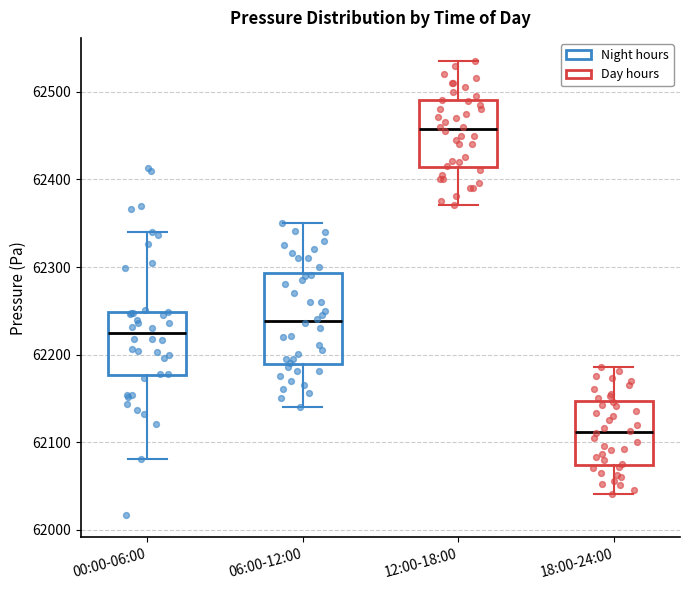

Reading left to right, read every box against the y-axis: the position of its median line, the range the box covers, and the ends of its whiskers. The values are not printed on the chart, so give them approximately, as read against the axis.

00:00-06:00: median 62220, box 62180 to 62250, whiskers 62080 to 62340
06:00-12:00: median 62240, box 62190 to 62290, whiskers 62140 to 62350
12:00-18:00: median 62460, box 62410 to 62490, whiskers 62370 to 62540
18:00-24:00: median 62110, box 62070 to 62150, whiskers 62040 to 62190